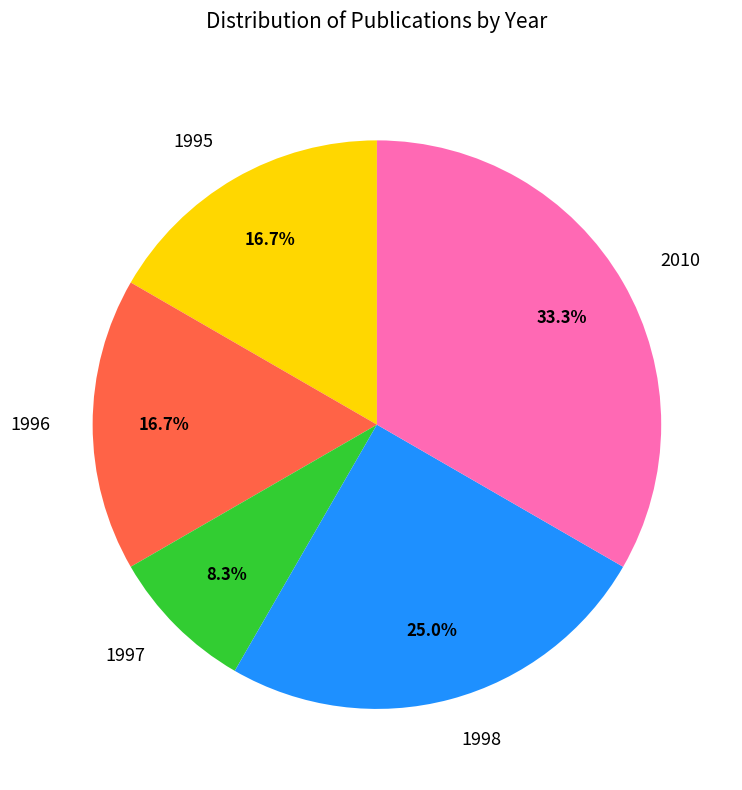

Does 1995 represent more than half of the total?

No